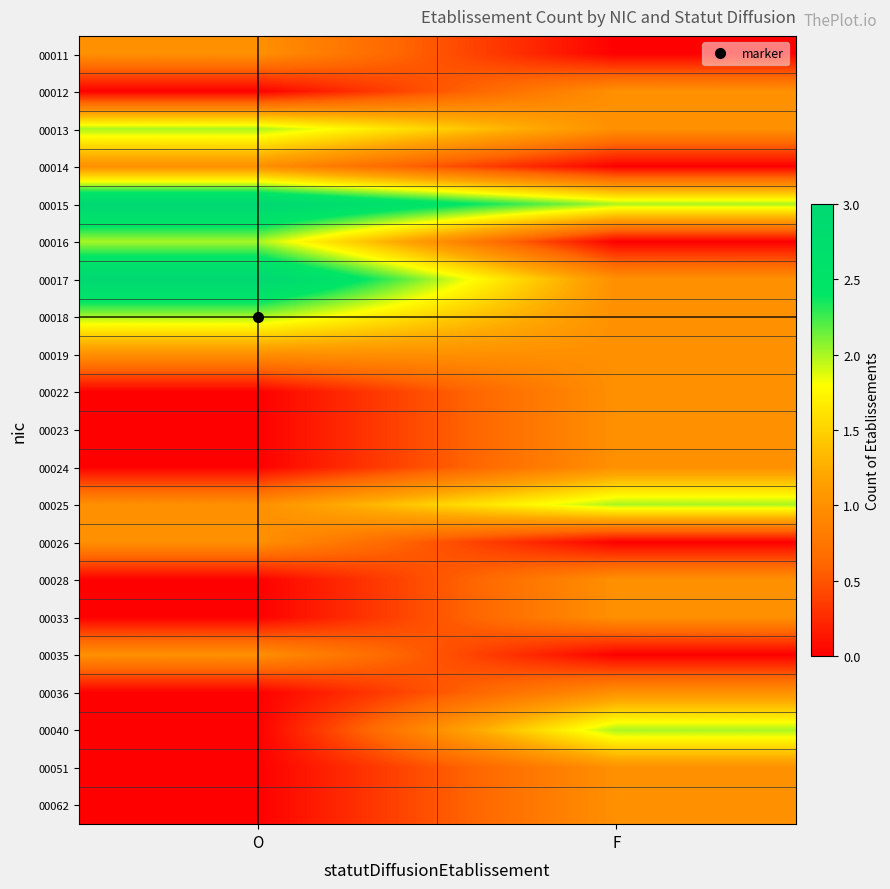

Reading left to right, transcribe all the data shown in this chart.

00011: O=1	F=0
00012: O=0	F=1
00013: O=2	F=1
00014: O=1	F=0
00015: O=3	F=2
00016: O=2	F=0
00017: O=3	F=1
00018: O=2	F=1
00019: O=1	F=1
00022: O=0	F=1
00023: O=0	F=1
00024: O=0	F=1
00025: O=1	F=2
00026: O=1	F=0
00028: O=0	F=1
00033: O=0	F=1
00035: O=1	F=0
00036: O=0	F=1
00040: O=0	F=2
00051: O=0	F=1
00062: O=0	F=1